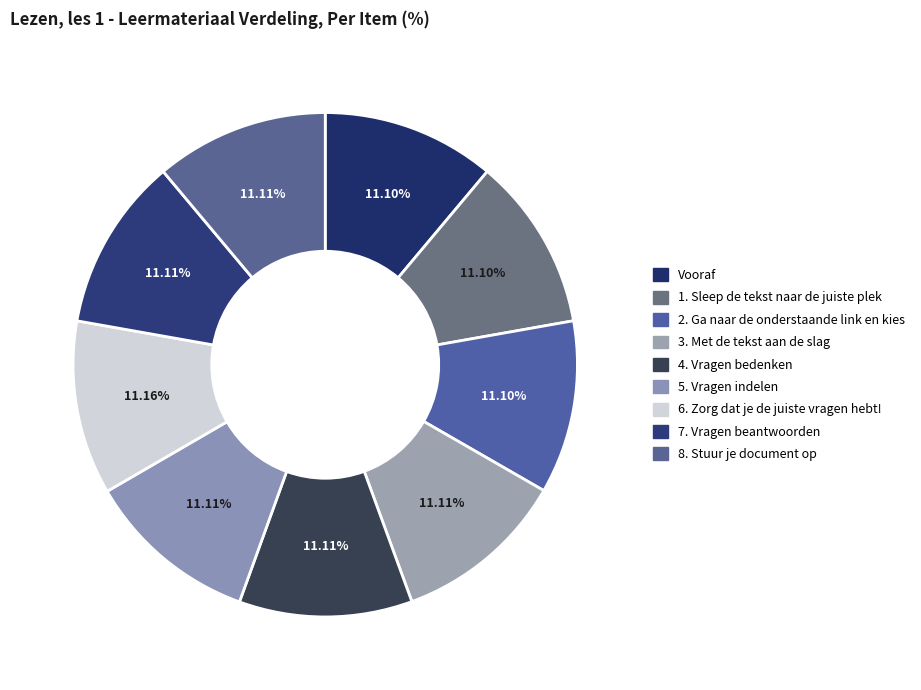

What percentage is NOT represented by 7. Vragen beantwoorden?

88.9%